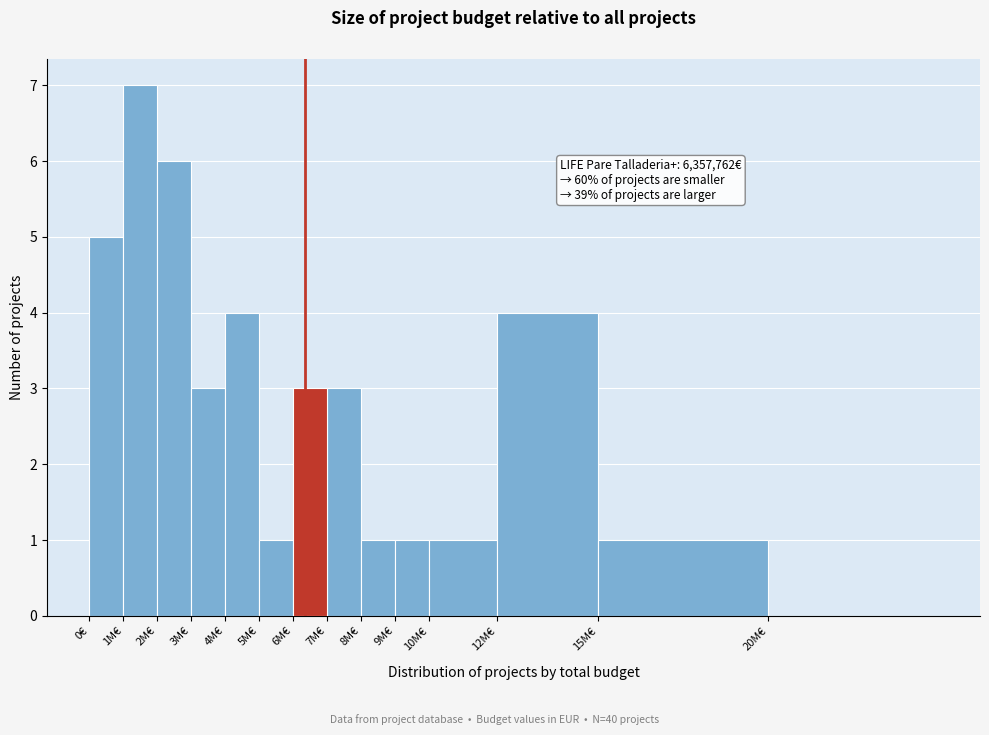

Reading left to right, list all the values displayed in this chart.

0€=5	1M€=7	2M€=6	3M€=3	4M€=4	5M€=1	6M€=3	7M€=3	8M€=1	9M€=1	10M€=1	12M€=4	15M€=1	20M€=0